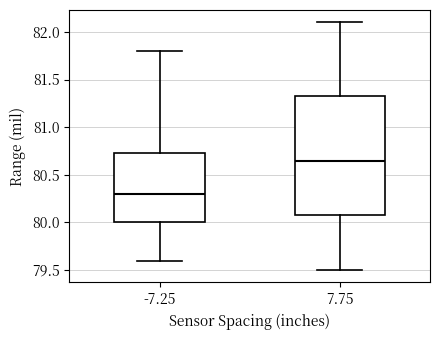

Where does the upper whisker of the box at x = -7.25 end on the y-axis? The values are not printed on the chart, so give them approximately, as read against the axis.

81.80